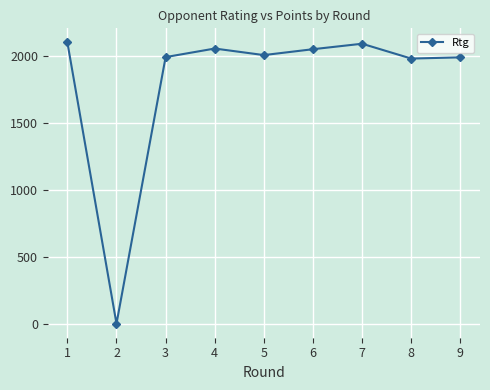

What is the average value?

1811